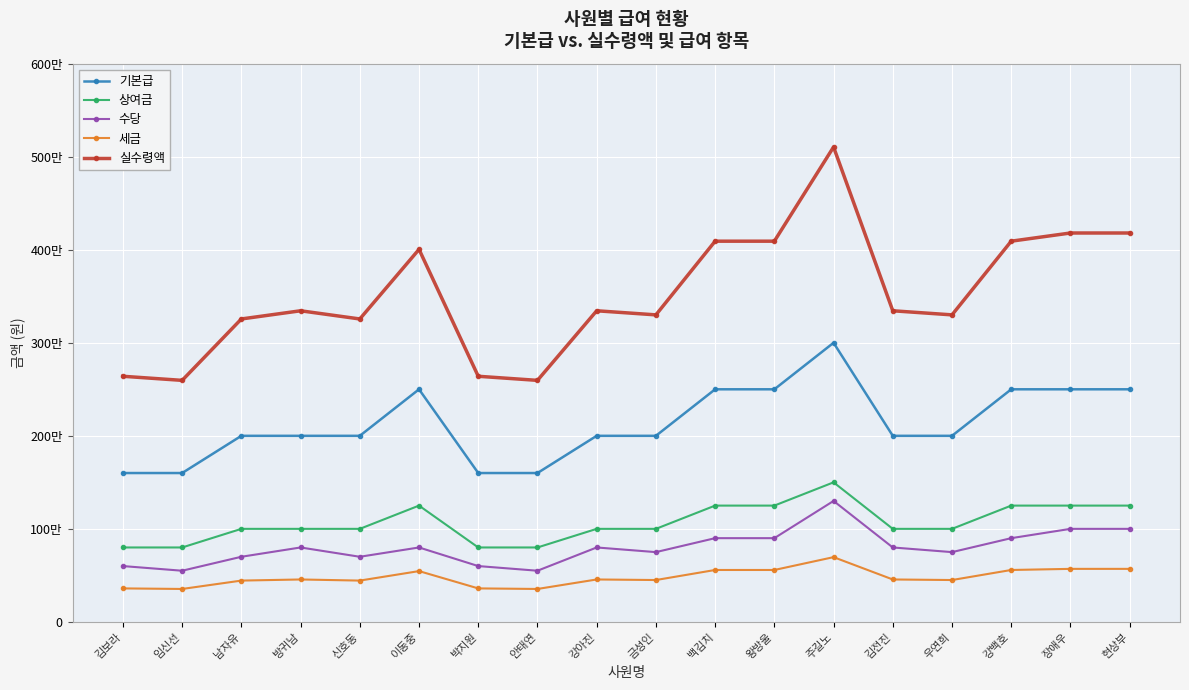

Is this an area chart (filled region under the line)?

No